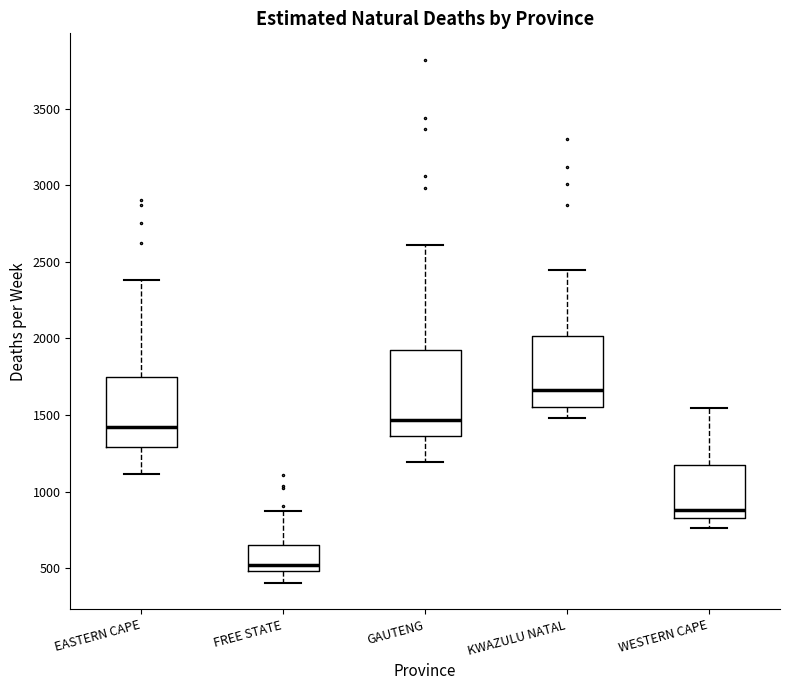

Reading left to right, read every box against the y-axis: the position of its median line, the range the box covers, and the ends of its whiskers. The values are not printed on the chart, so give them approximately, as read against the axis.

EASTERN CAPE: median 1400, box 1300 to 1750, whiskers 1100 to 2400
FREE STATE: median 500 (just above the box's lower edge), box 500 to 650, whiskers 400 to 900
GAUTENG: median 1450, box 1350 to 1950, whiskers 1200 to 2600
KWAZULU NATAL: median 1650, box 1550 to 2000, whiskers 1500 to 2450
WESTERN CAPE: median 900, box 850 to 1200, whiskers 750 to 1550